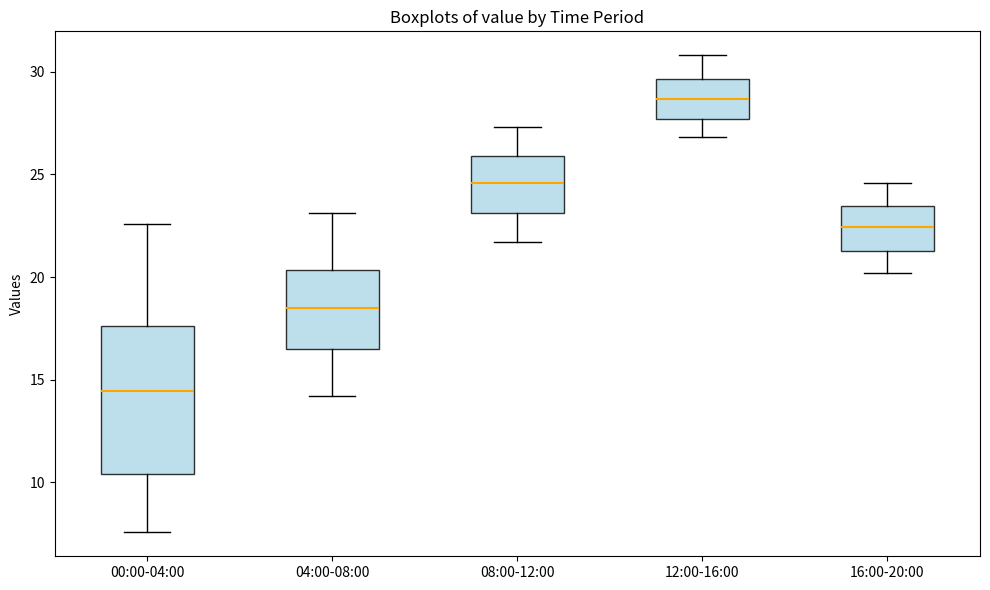

Which box has the highest median line?

12:00-16:00